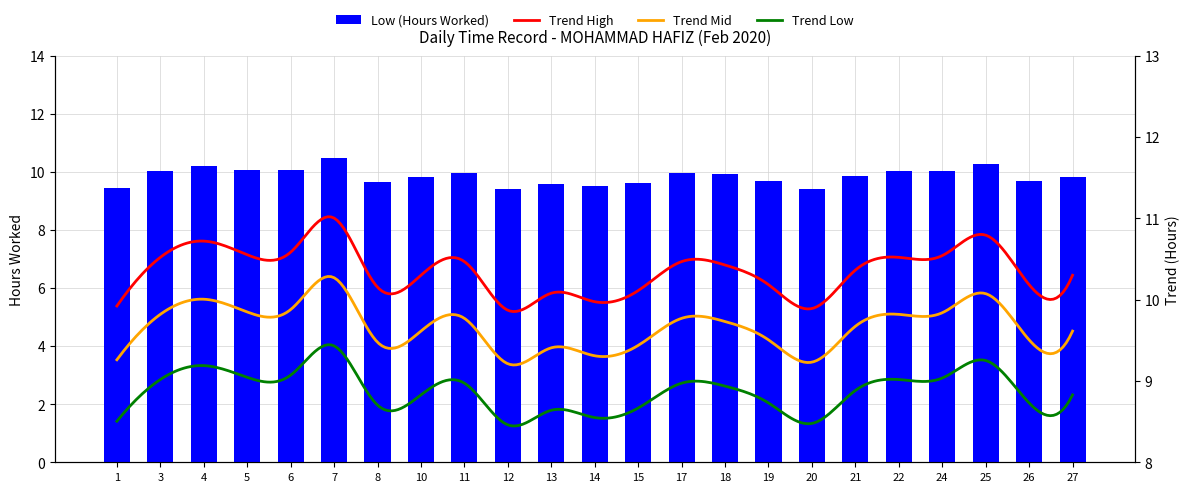

The value at 5 is 16.5. True or false?

False